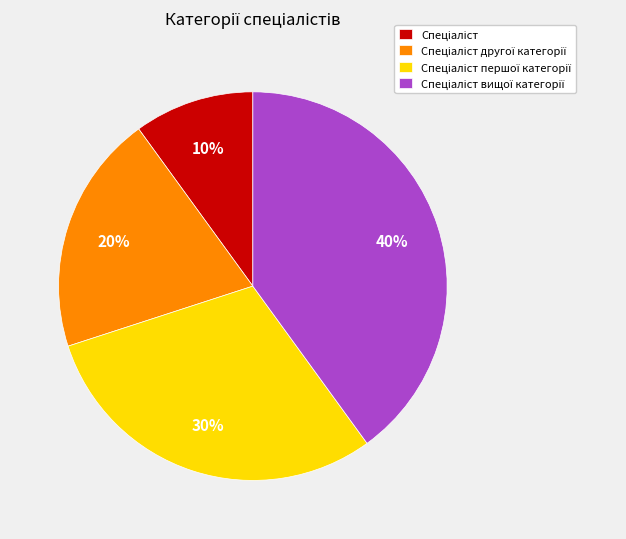

Is there a majority slice in this chart?

No